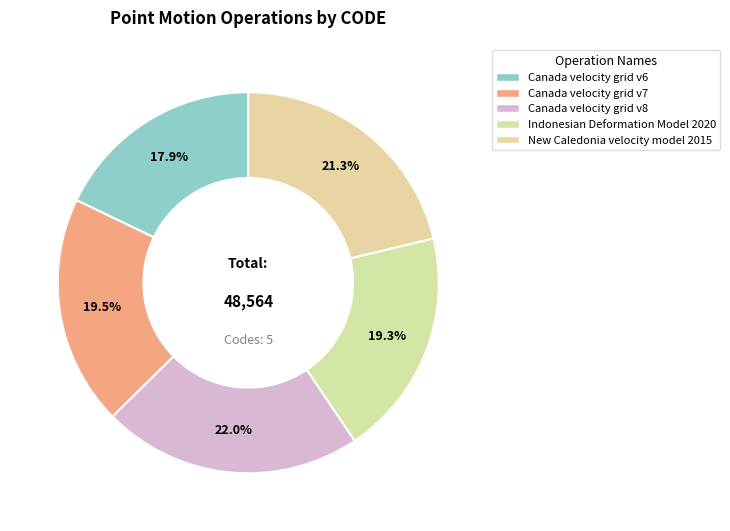

To the nearest percent, what portion does Canada velocity grid v7 represent?

20%